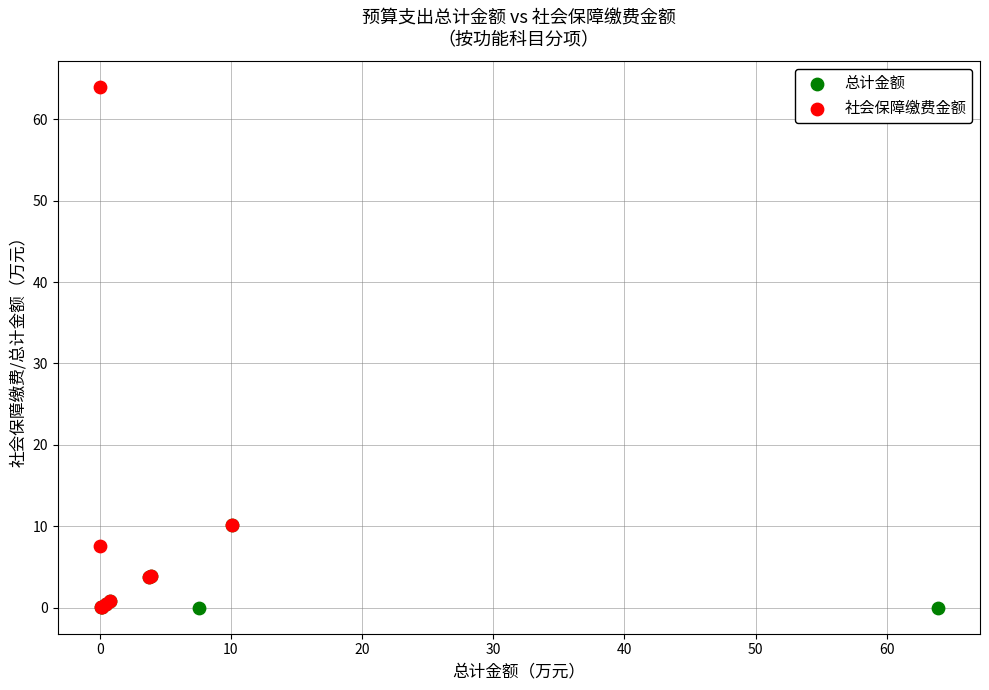

What are all the series names shown in the legend?

总计金额, 社会保障缴费金额